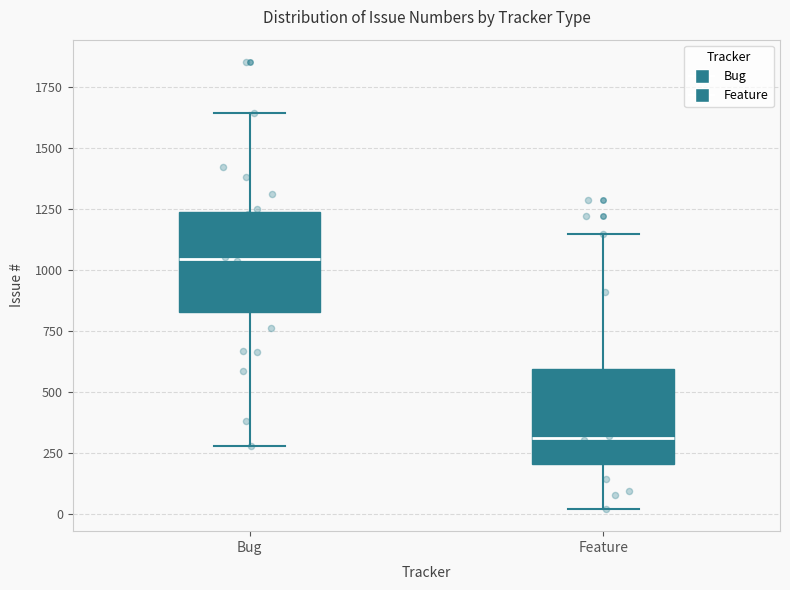

Reading left to right, transcribe this box plot: for each box, give where its median line is, the range the box spans, and where its two whiskers end, as read against the y-axis. The values are not printed on the chart, so give them approximately, as read against the axis.

Bug: median 1050, box 850 to 1250, whiskers 300 to 1650
Feature: median 300, box 200 to 600, whiskers 0 to 1150